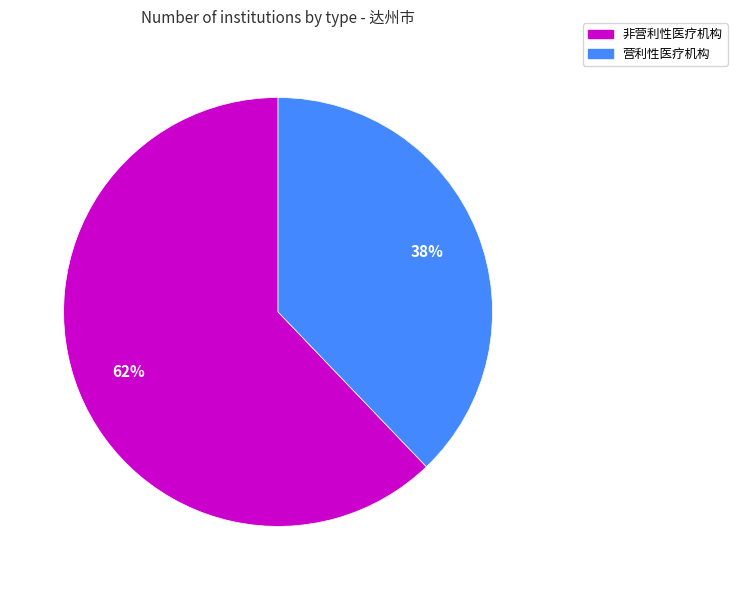

Is it true that 营利性医疗机构 is 38% of the pie?

True